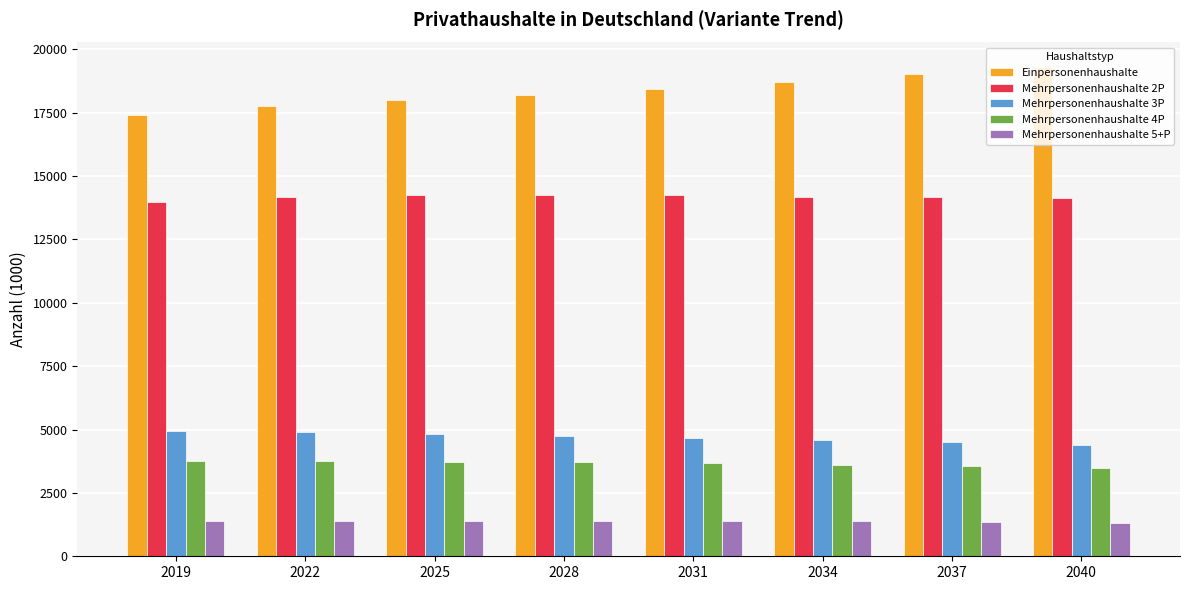

What is the value of the Mehrpersonenhaushalte 5+P bar at the 8th from the left?

1323